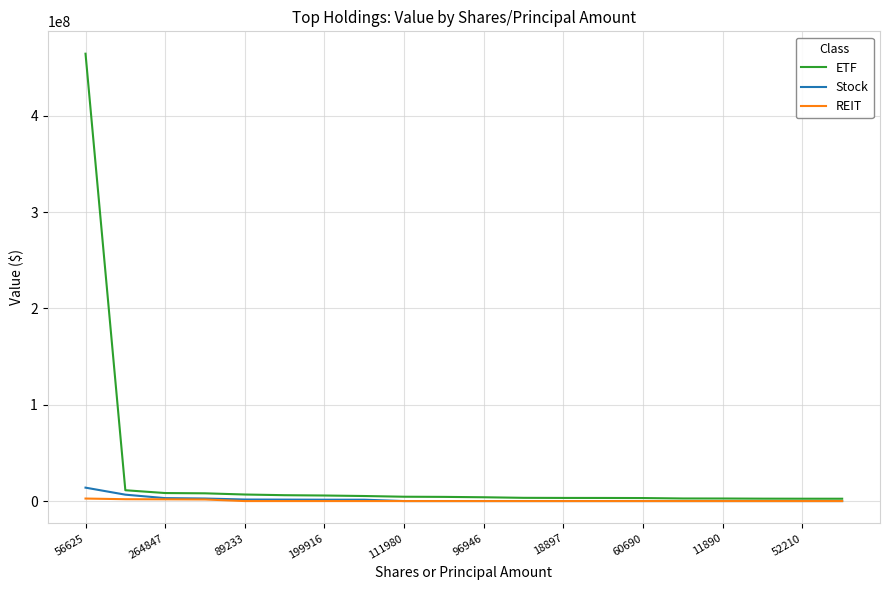

What is the maximum value shown in the chart?

464287200